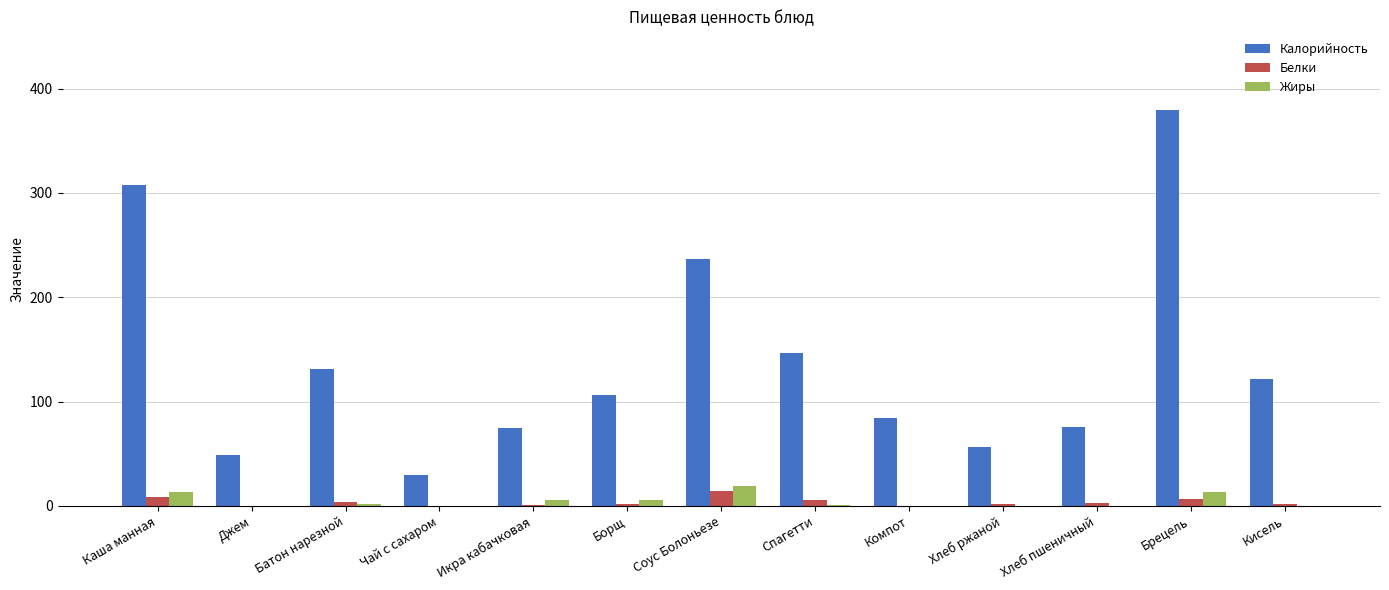

What is the sum of the Белки values at Батон нарезной and Брецель?

10.7